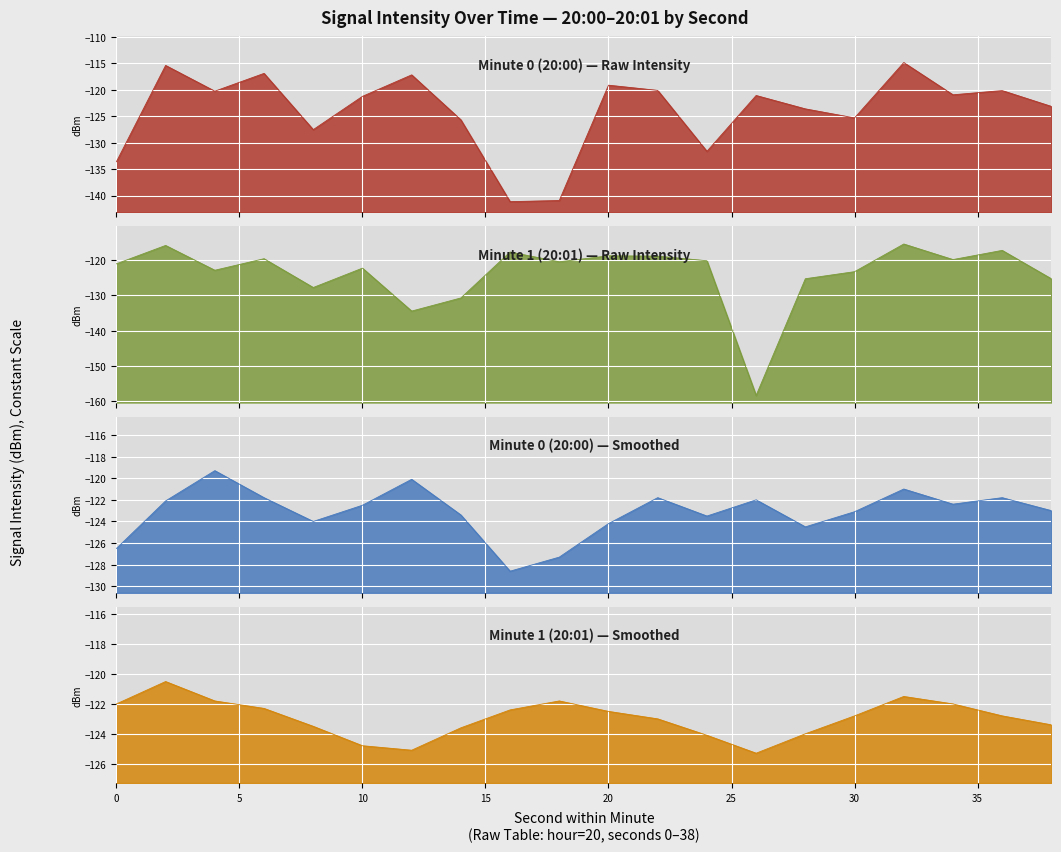

Where is the first local minimum for Minute 1 (20:01)?

4